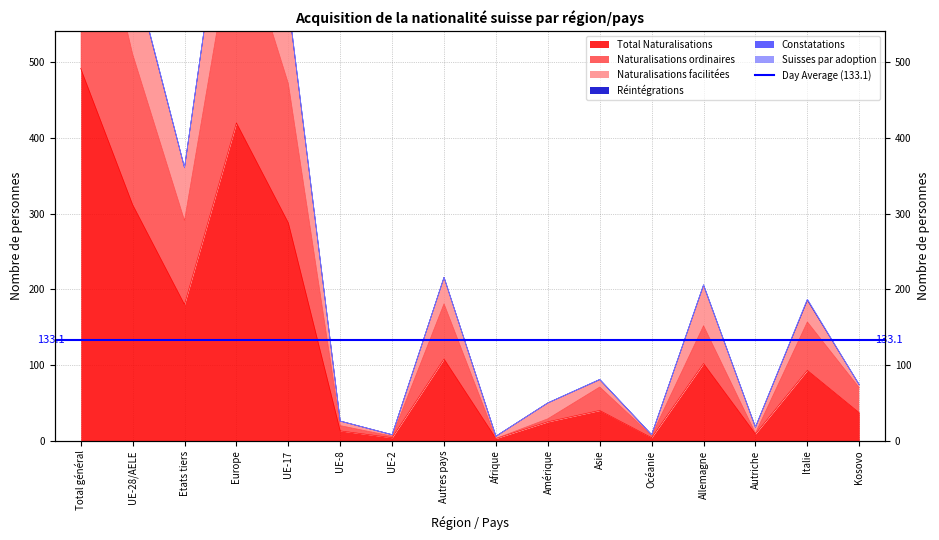

Where does the Naturalisations ordinaires series first go above 152?

Total général